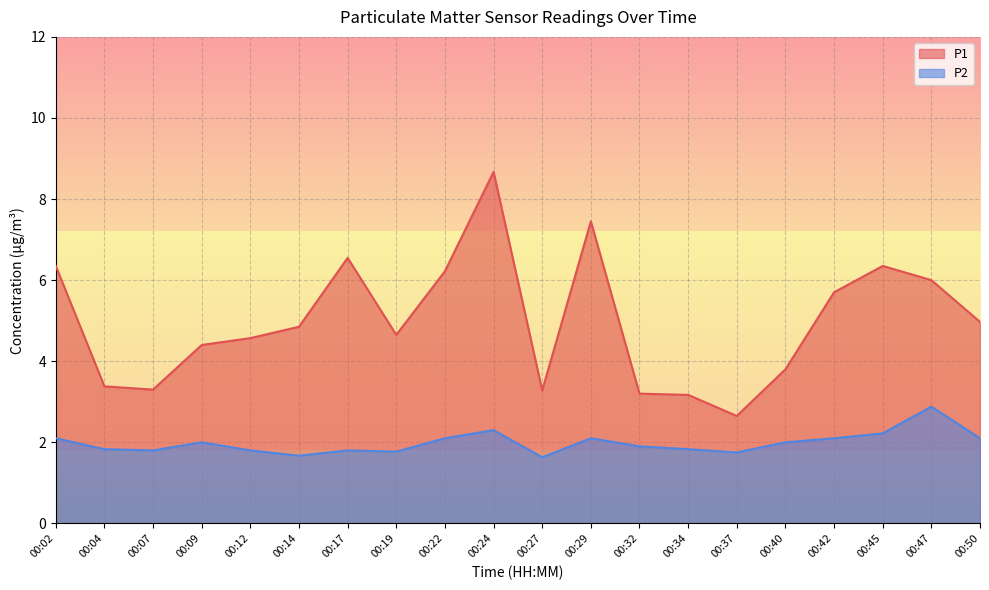

Reading right to left, extract all data points from this chart.

P1: 5.0	6.0	6.3	5.7	3.8	2.6	3.2	3.2	7.5	3.3	8.7	6.2	4.7	6.5	4.8	4.6	4.4	3.3	3.4	6.3
P2: 2.1	2.9	2.2	2.1	2.0	1.8	1.8	1.9	2.1	1.6	2.3	2.1	1.8	1.8	1.7	1.8	2.0	1.8	1.8	2.1